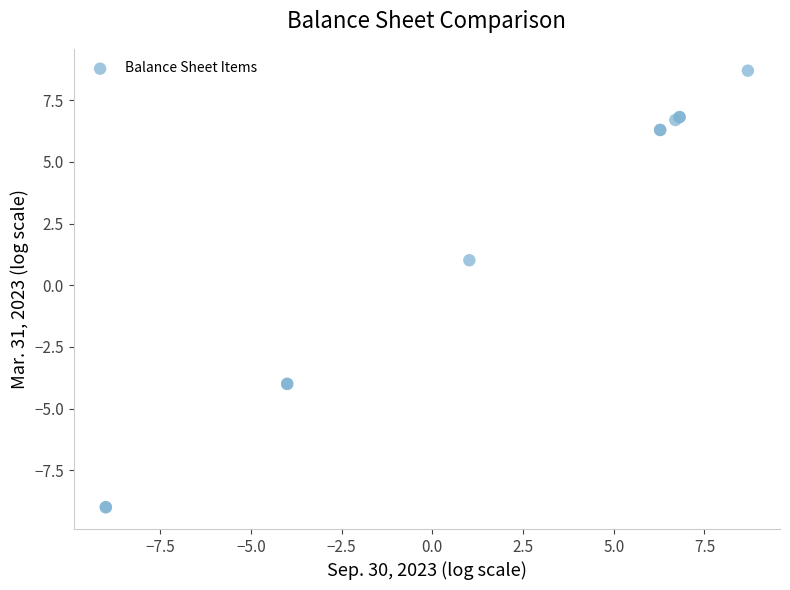

What Y value in the scatter plot is closest to 0?

1.0